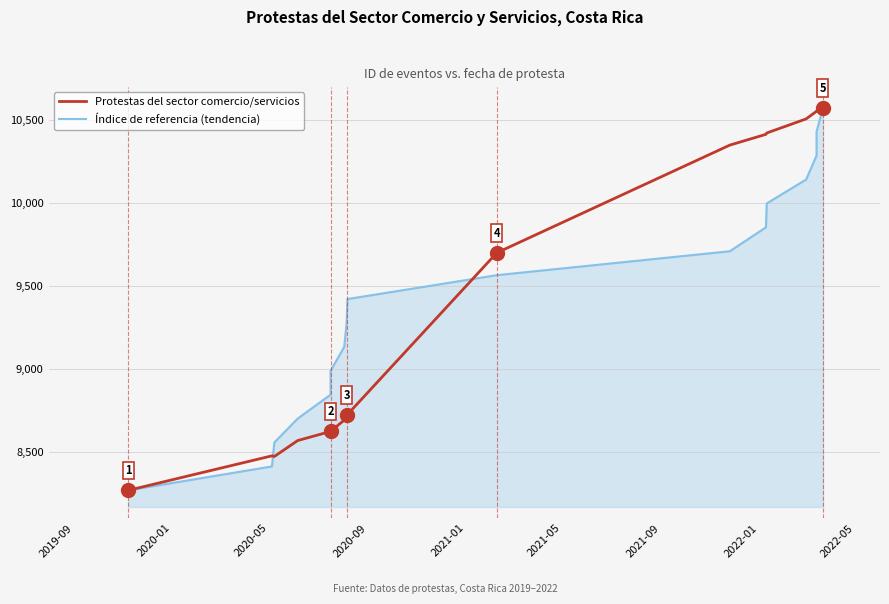

Which series has the largest total across all categories?

Protestas del sector comercio/servicios